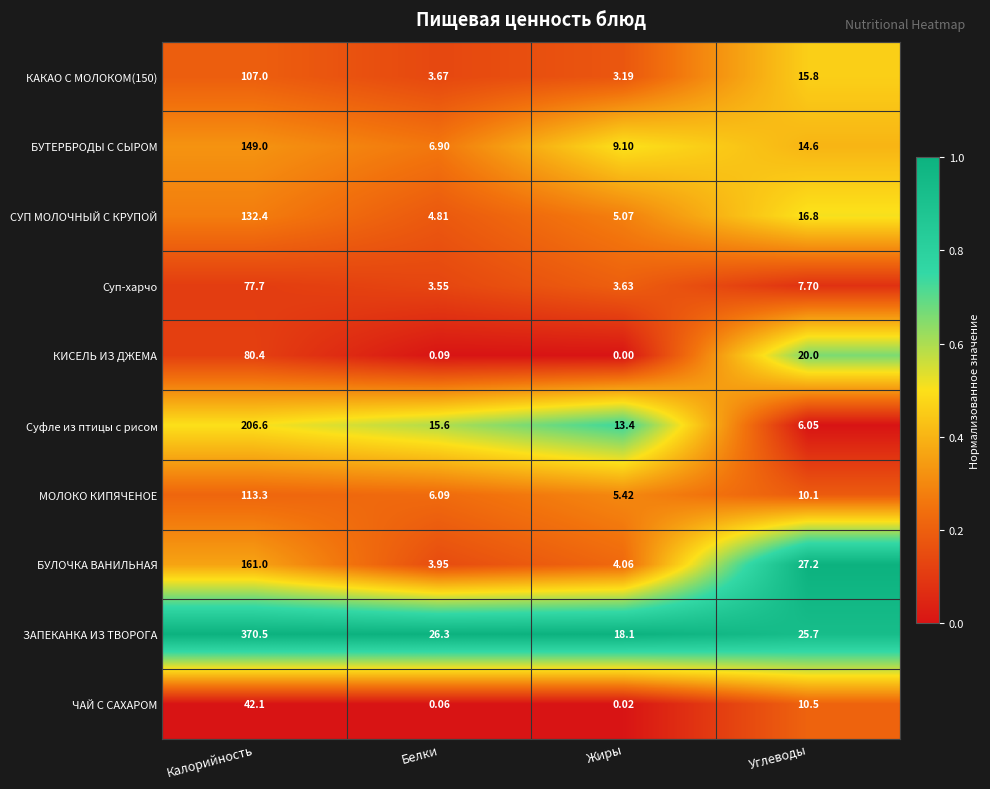

Which category has the lowest value in the СУП МОЛОЧНЫЙ С КРУПОЙ series?

Белки